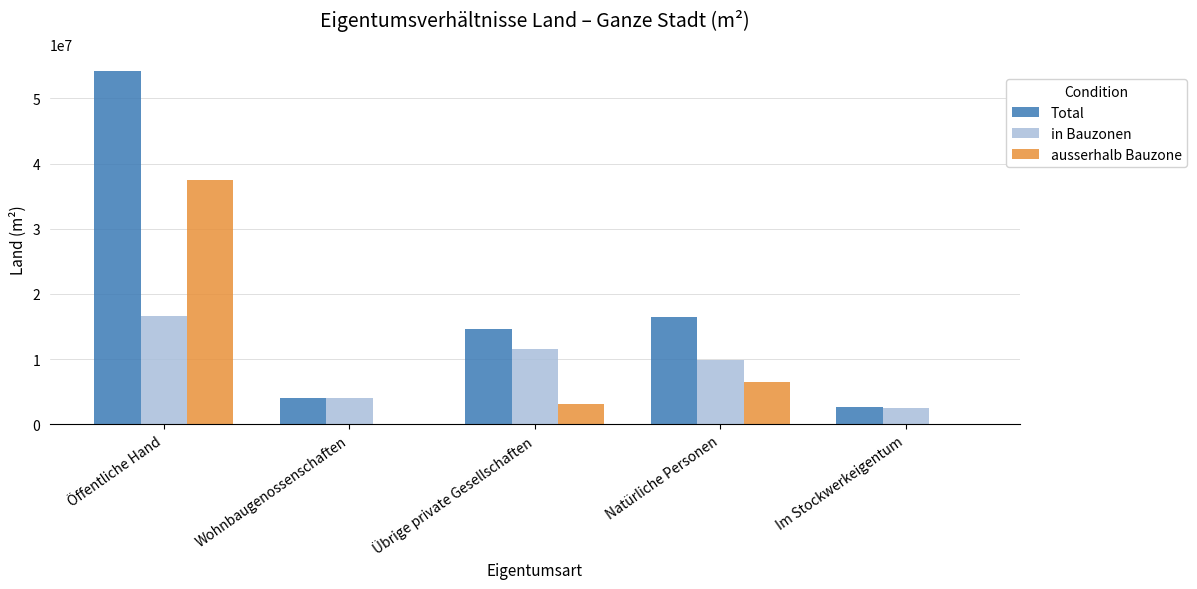

Is it true that Total equals 4044932.0 at Wohnbaugenossenschaften?

True